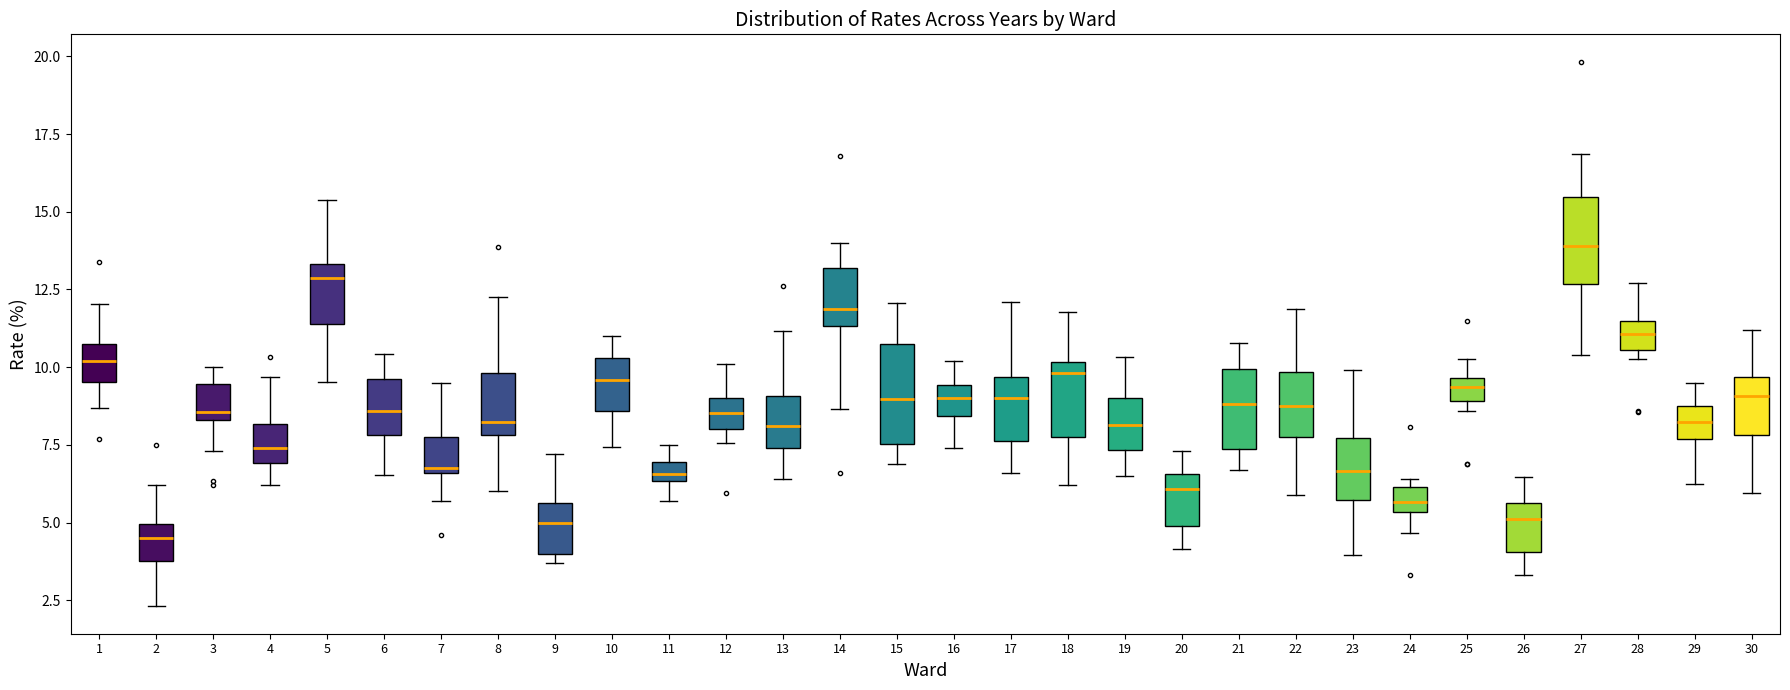

Where does the upper whisker of the box at x = 13 end on the y-axis? The values are not printed on the chart, so give them approximately, as read against the axis.

11.0